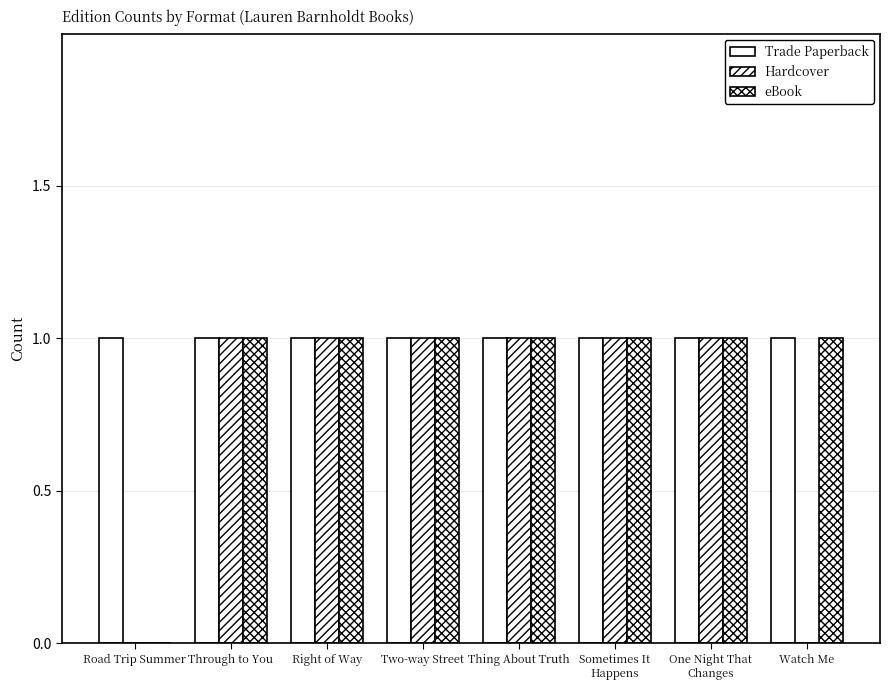

Count the number of data series in this chart.

3